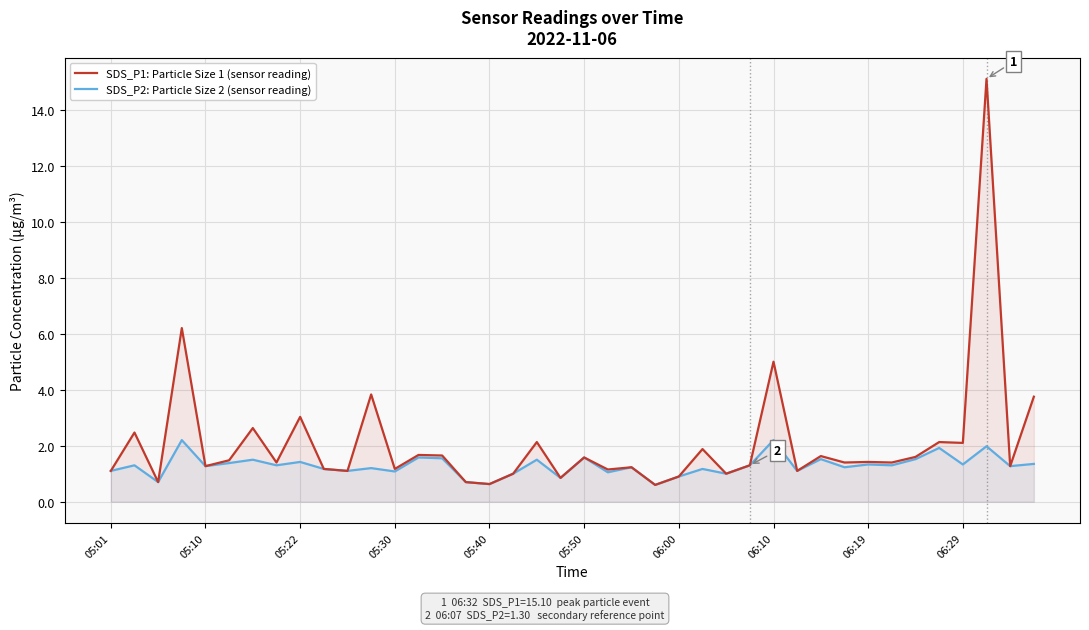

What is the sum of the SDS_P2: Particle Size 2 (sensor reading) values at 38 and 15?

2.0